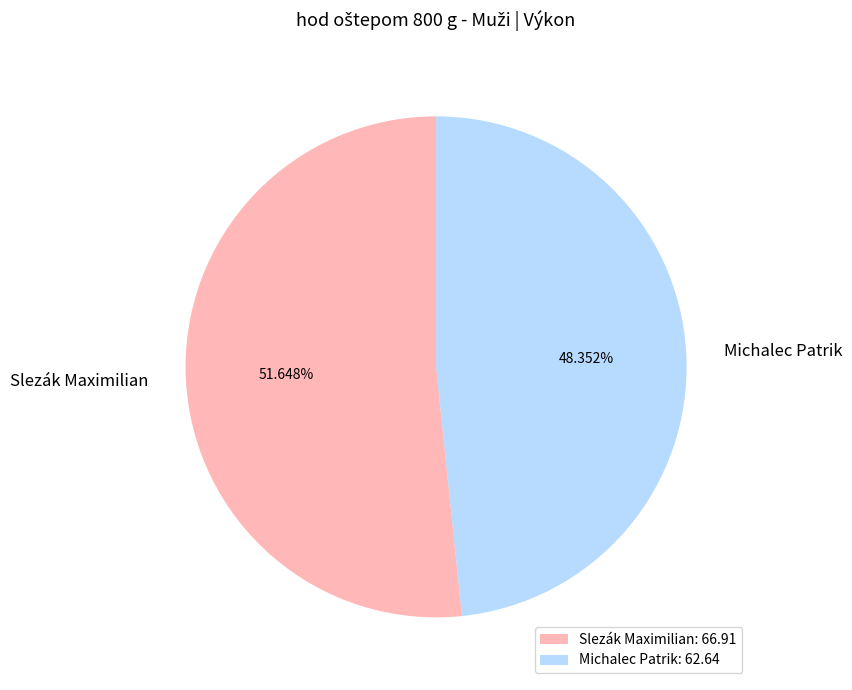

Count the number of slices in the pie.

2